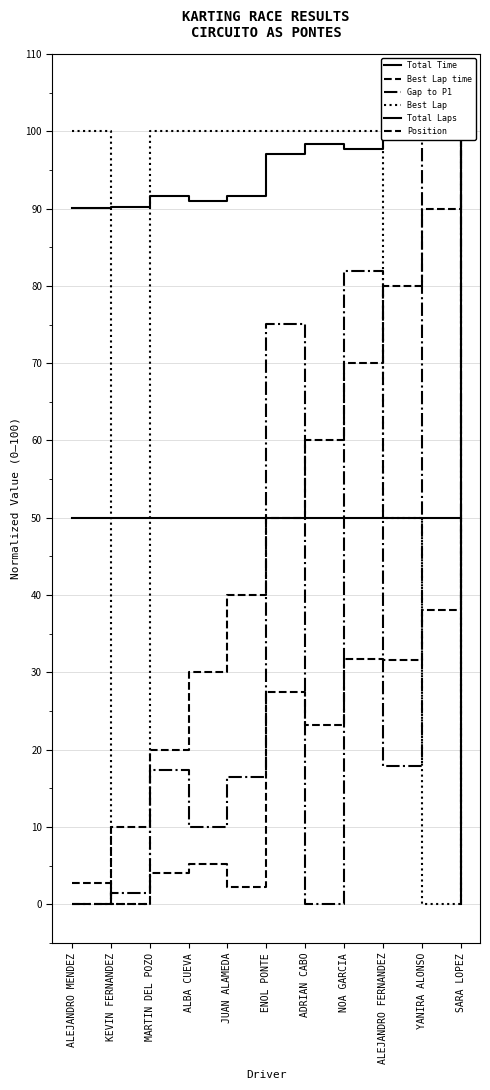

Is the value of Position at ALEJANDRO FERNANDEZ greater than the value of Best Lap at ALEJANDRO FERNANDEZ?

Yes